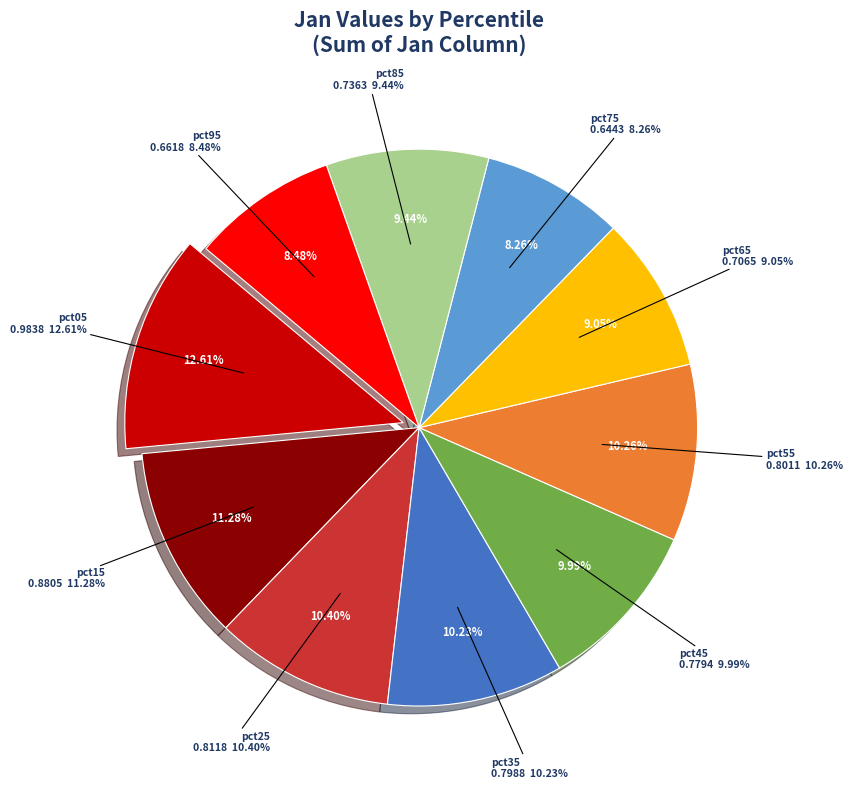

Is there a majority slice in this chart?

No